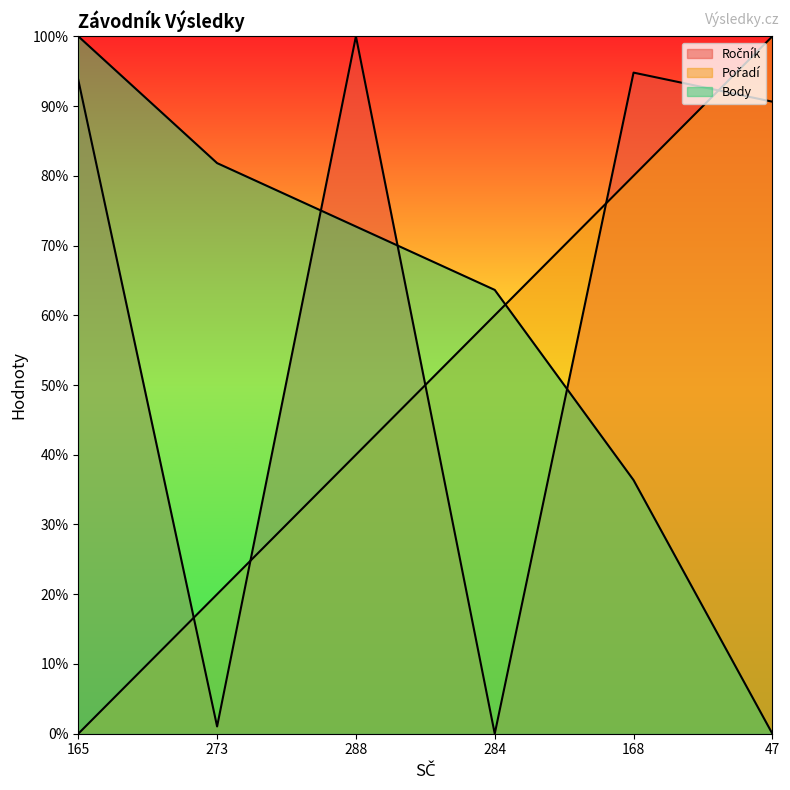

Is it true that Ročník equals -39.3 at 284?

False